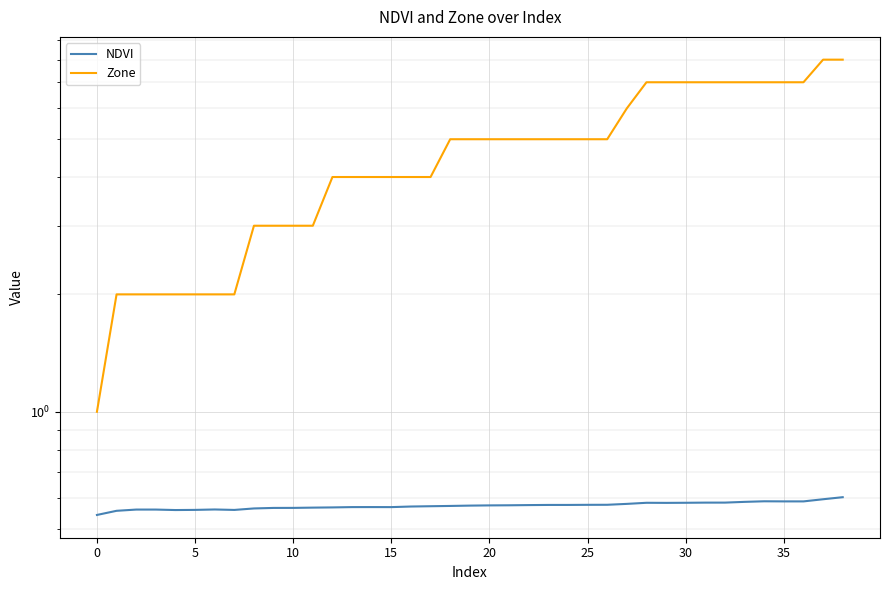

In NDVI, how many points are lower than both neighbors (excluding endpoints)?

5